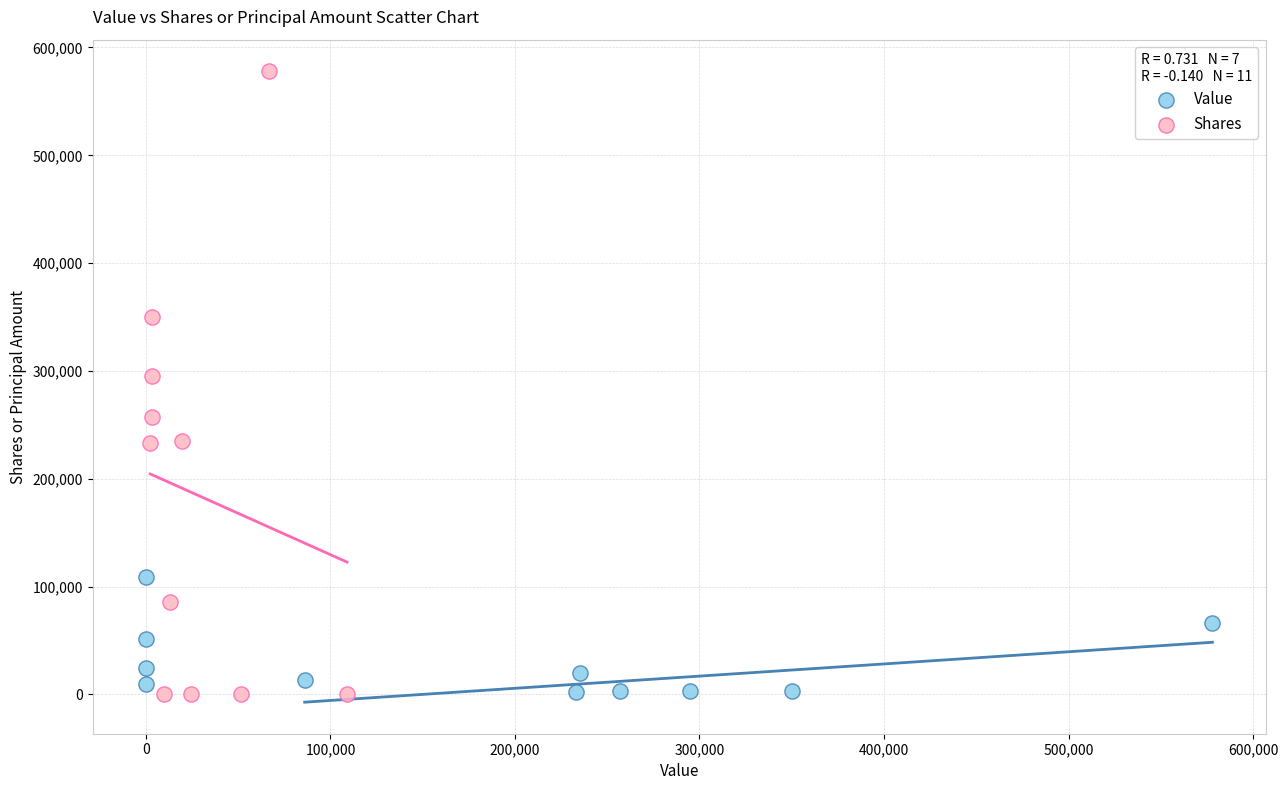

What are all the series names shown in the legend?

Value, Shares